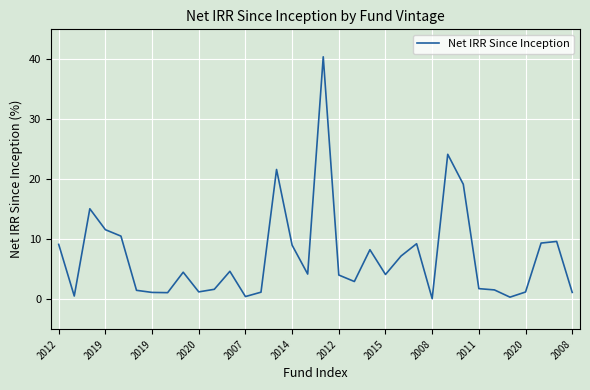

What is the greatest value displayed?

40.4